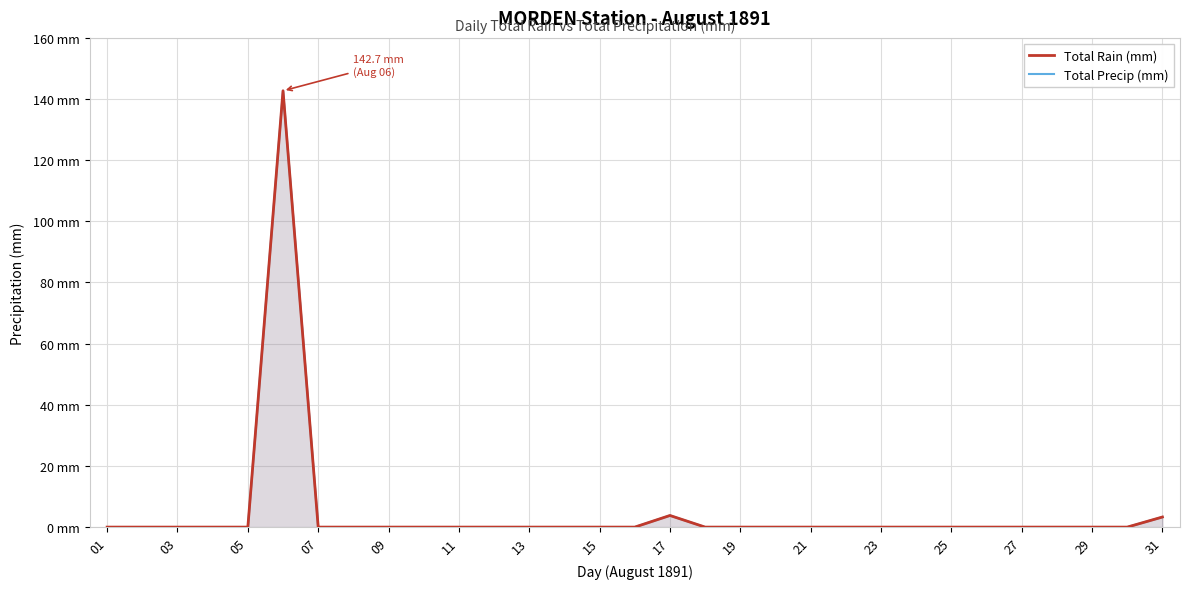

True or false: Total Rain (mm) has a value of 49.9 at 31.

False